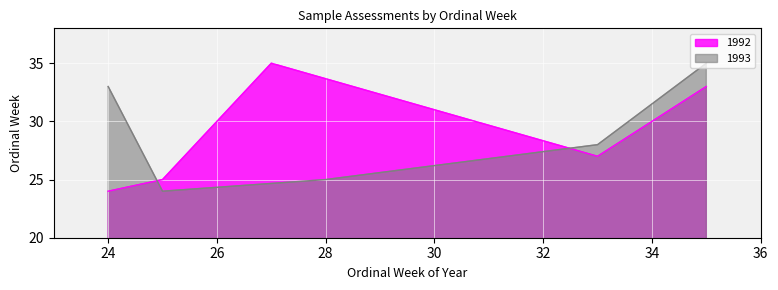

After their last crossing, which series has the higher values: 1993 or 1992?

1993